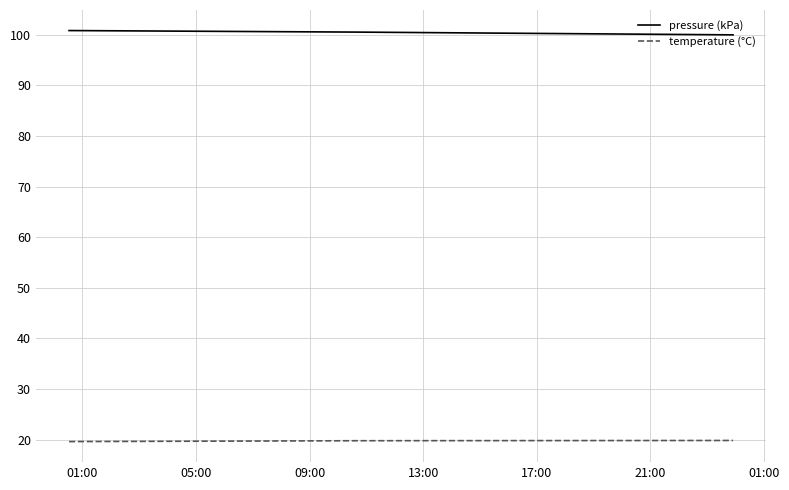

How many categories are shown in the chart?

3